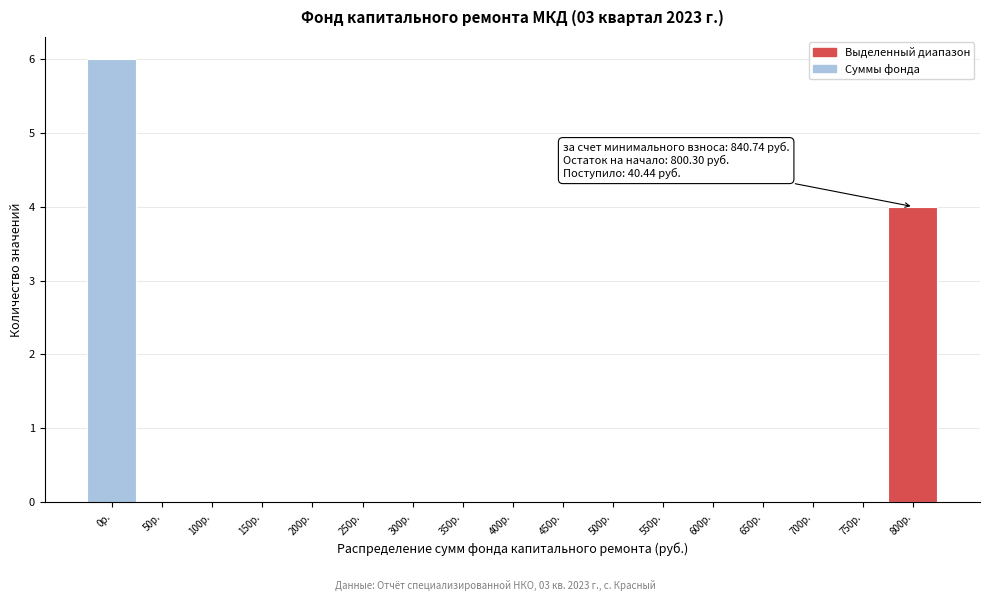

Reading left to right, extract all data points from this chart.

0р.=6	50р.=0	100р.=0	150р.=0	200р.=0	250р.=0	300р.=0	350р.=0	400р.=0	450р.=0	500р.=0	550р.=0	600р.=0	650р.=0	700р.=0	750р.=0	800р.=4